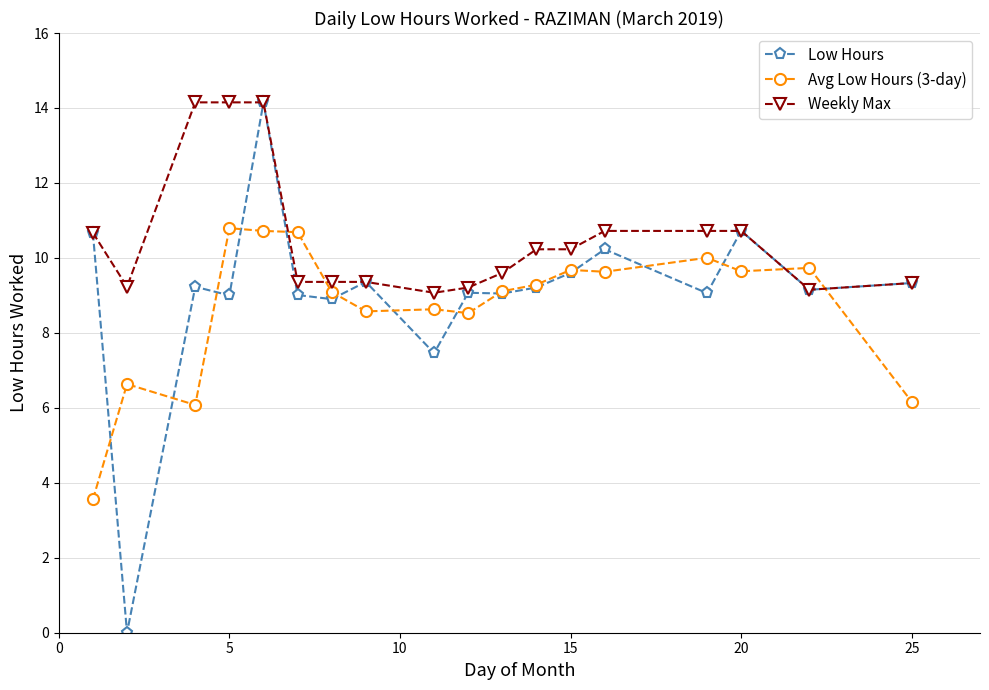

Which series has the largest total across all categories?

Weekly Max